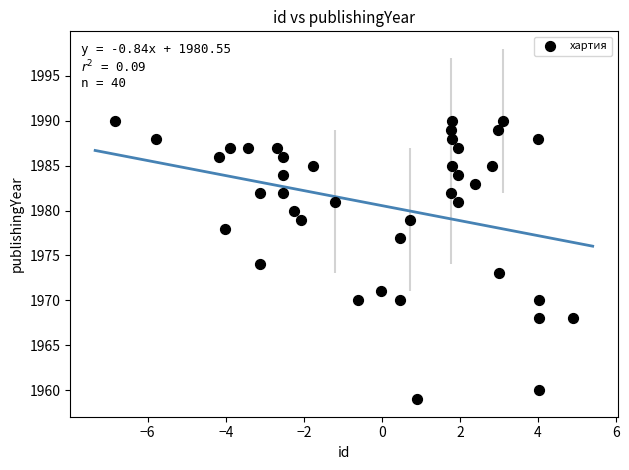

What is the range of Y values (max minus min)?

31